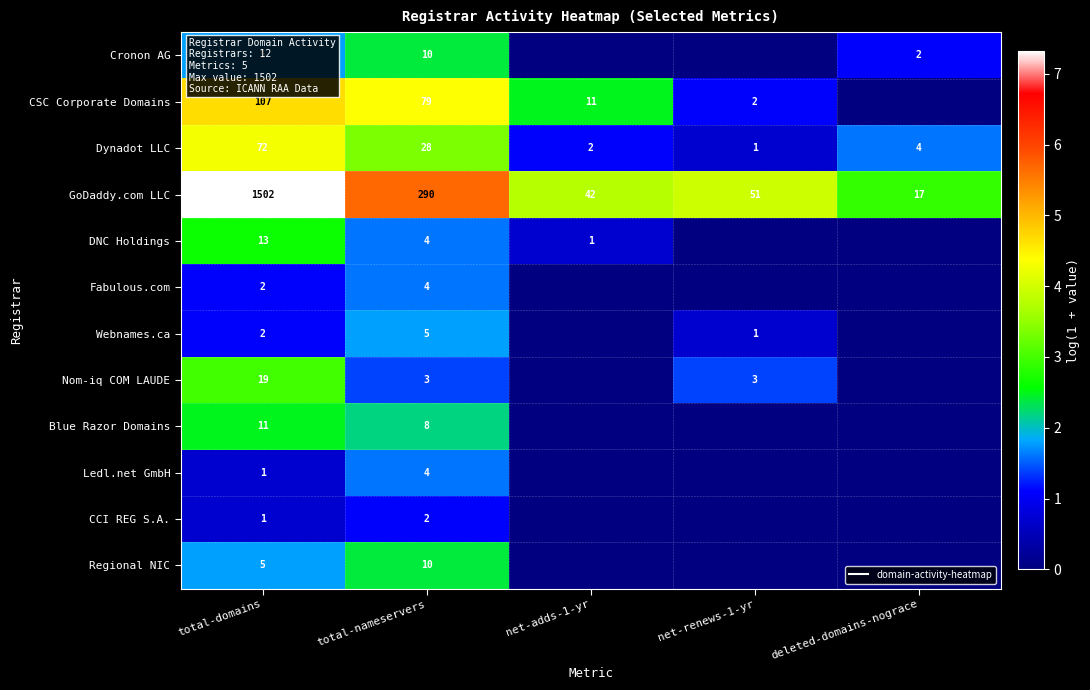

List the series in order of their peak value, highest first.

GoDaddy.com LLC, CSC Corporate Domains, Dynadot LLC, Nom-iq COM LAUDE, DNC Holdings, Blue Razor Domains, Cronon AG, Regional NIC, Webnames.ca, Fabulous.com, Ledl.net GmbH, CCI REG S.A.